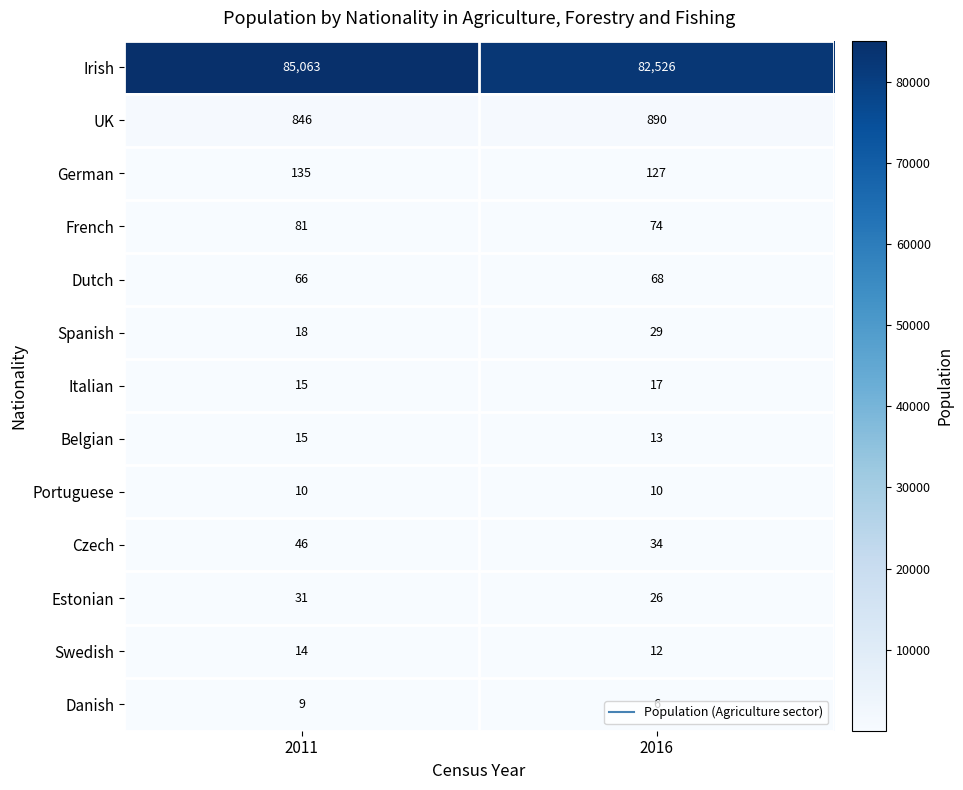

Count the number of categories in the chart.

2